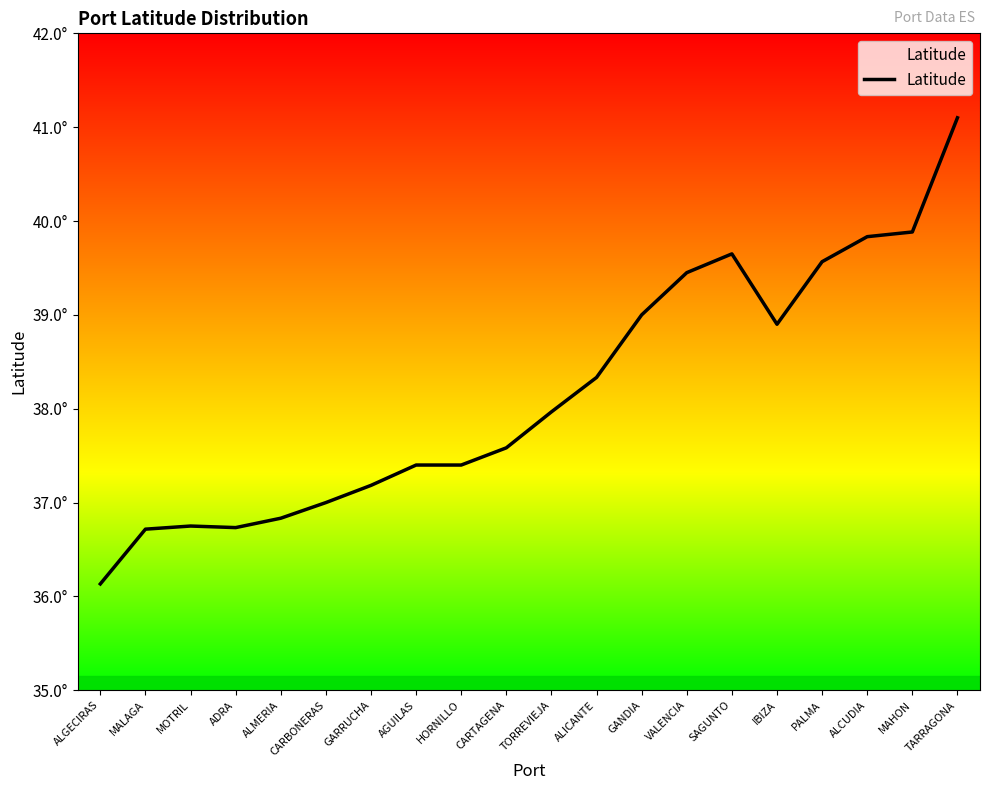

What is the difference between the second highest and minimum values?

3.8